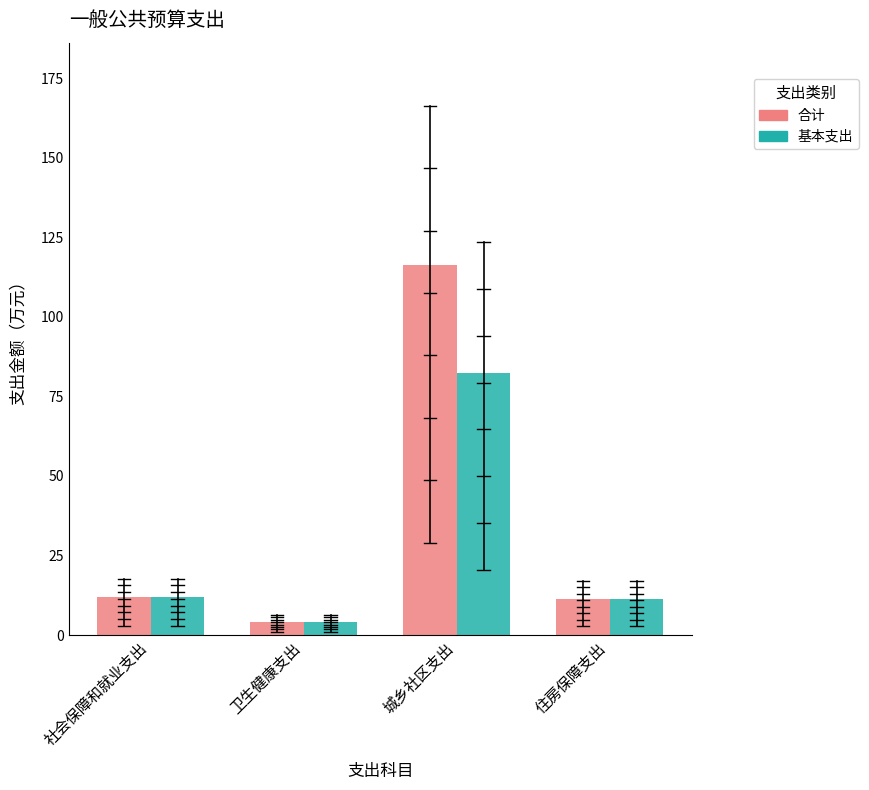

What position from the right is 社会保障和就业支出?

4